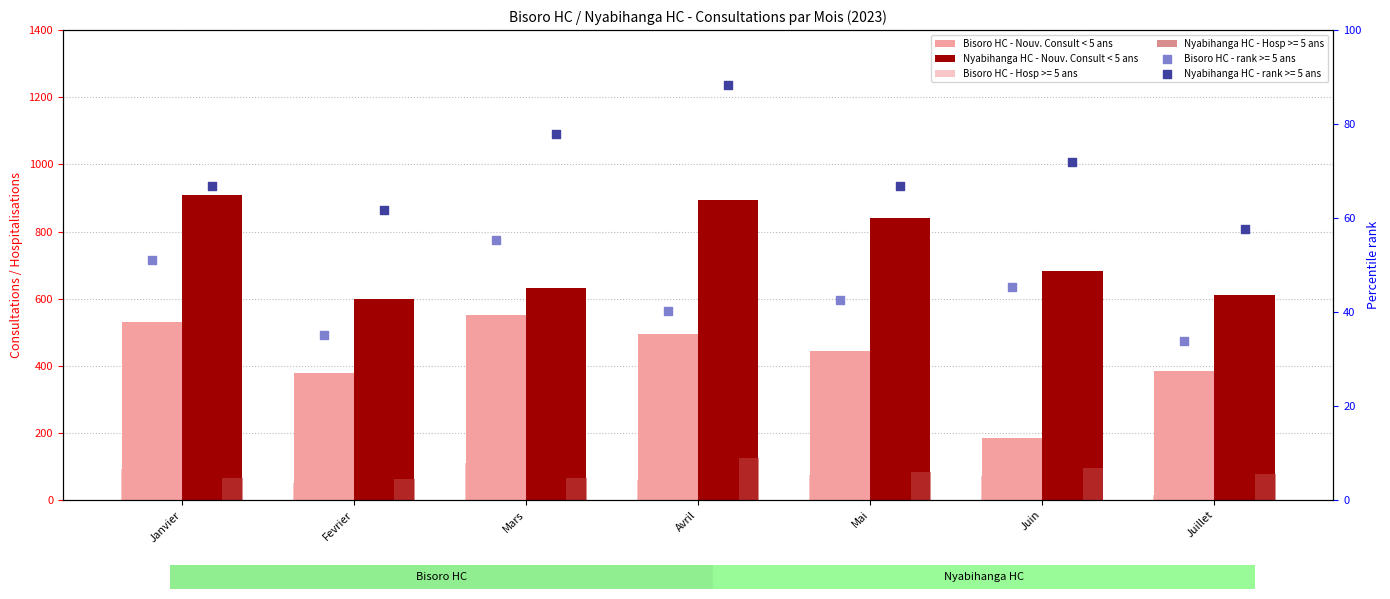

Which series has the widest spread of Y values?

Bisoro HC - Nouv. Consult < 5 ans